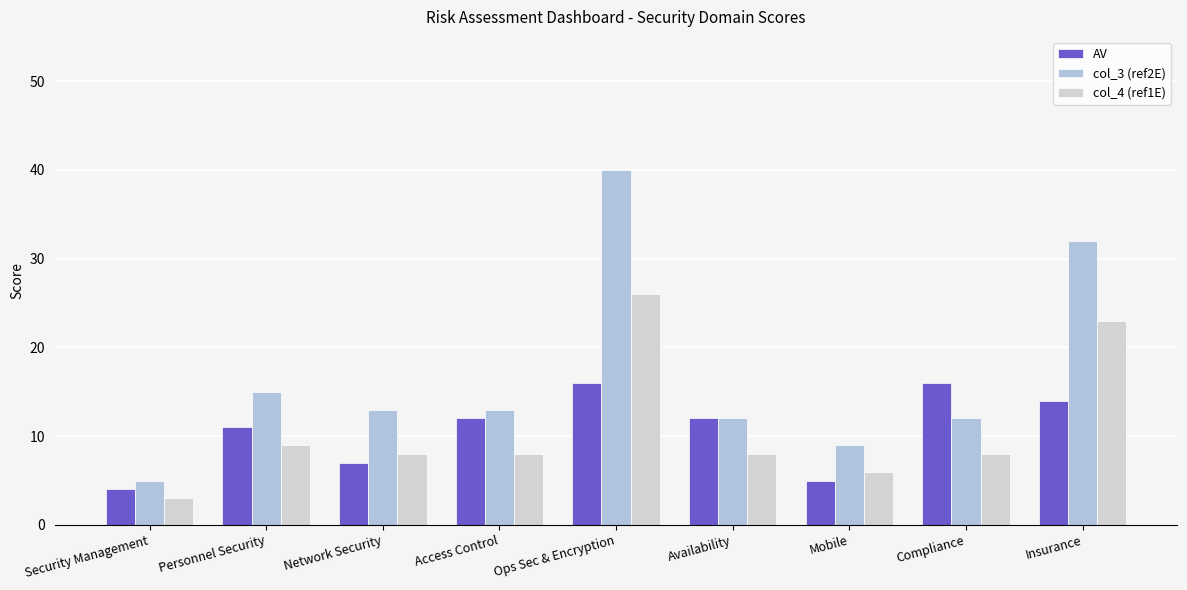

The value of AV at Insurance is 20. True or false?

False